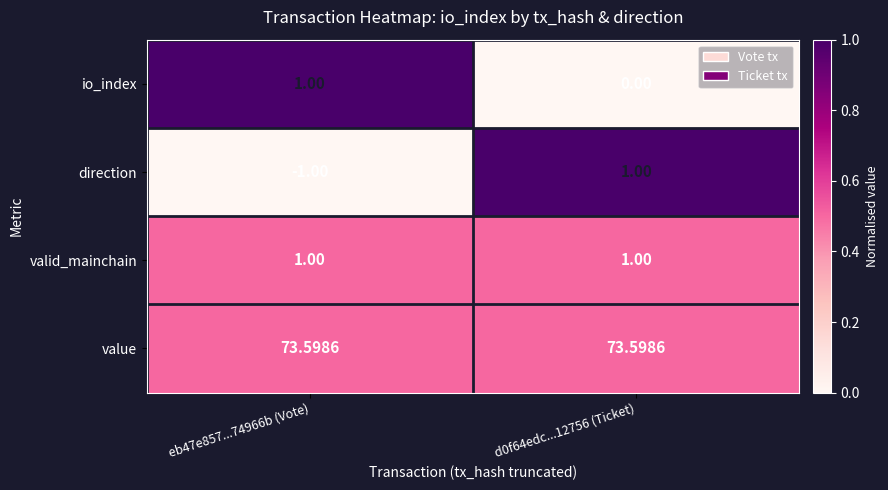

Which series has the largest range (max minus min)?

direction